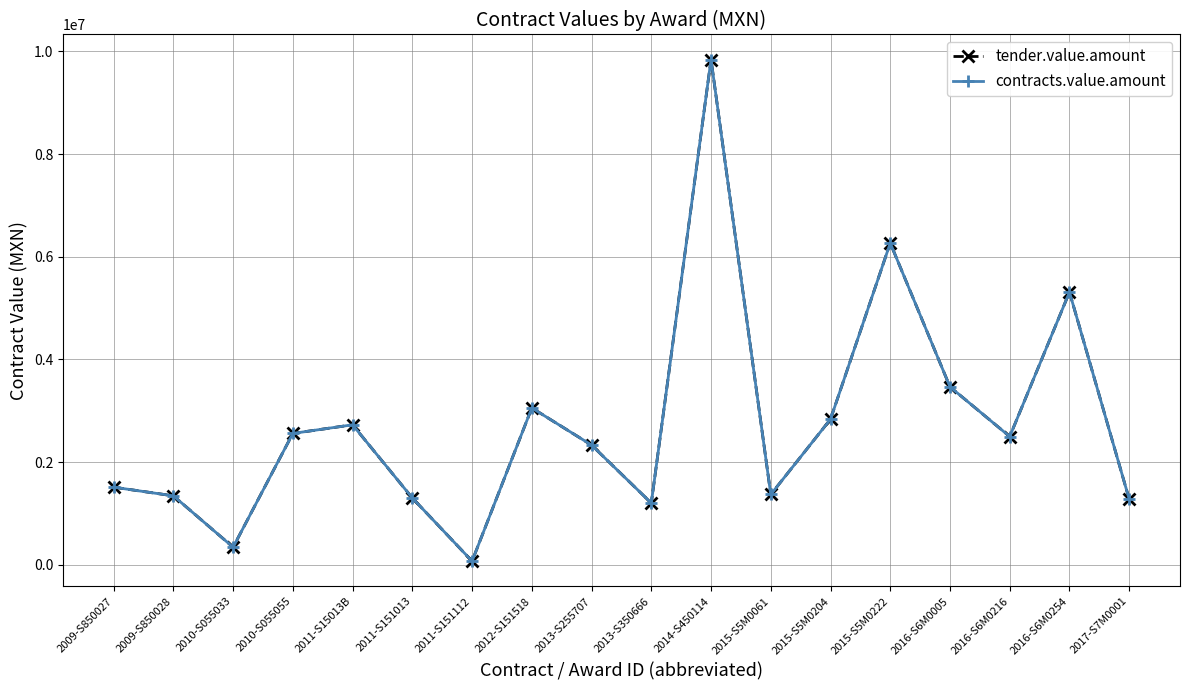

The value of tender.value.amount at 2015-S5M0222 is 6266705.0. True or false?

True